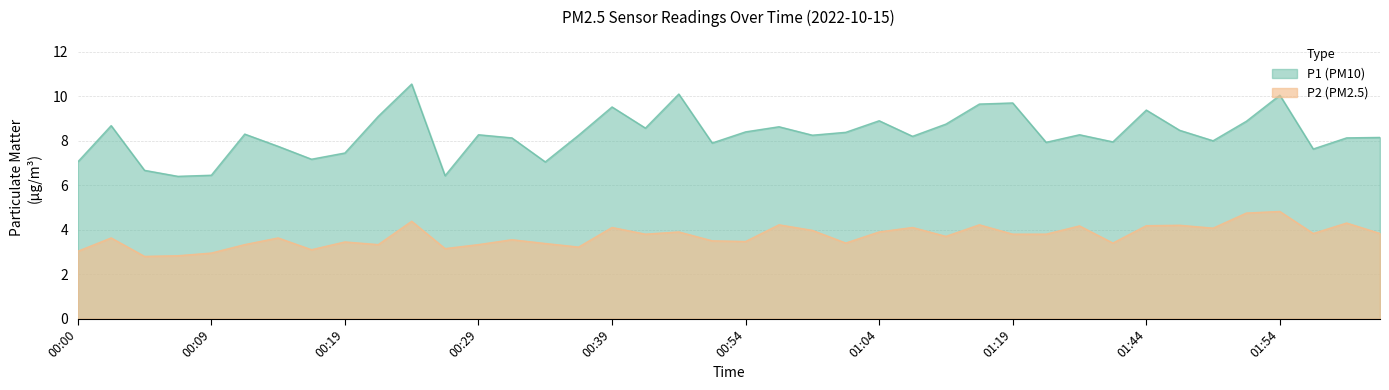

True or false: P1 has a value of 8.2 at 01:07.

True